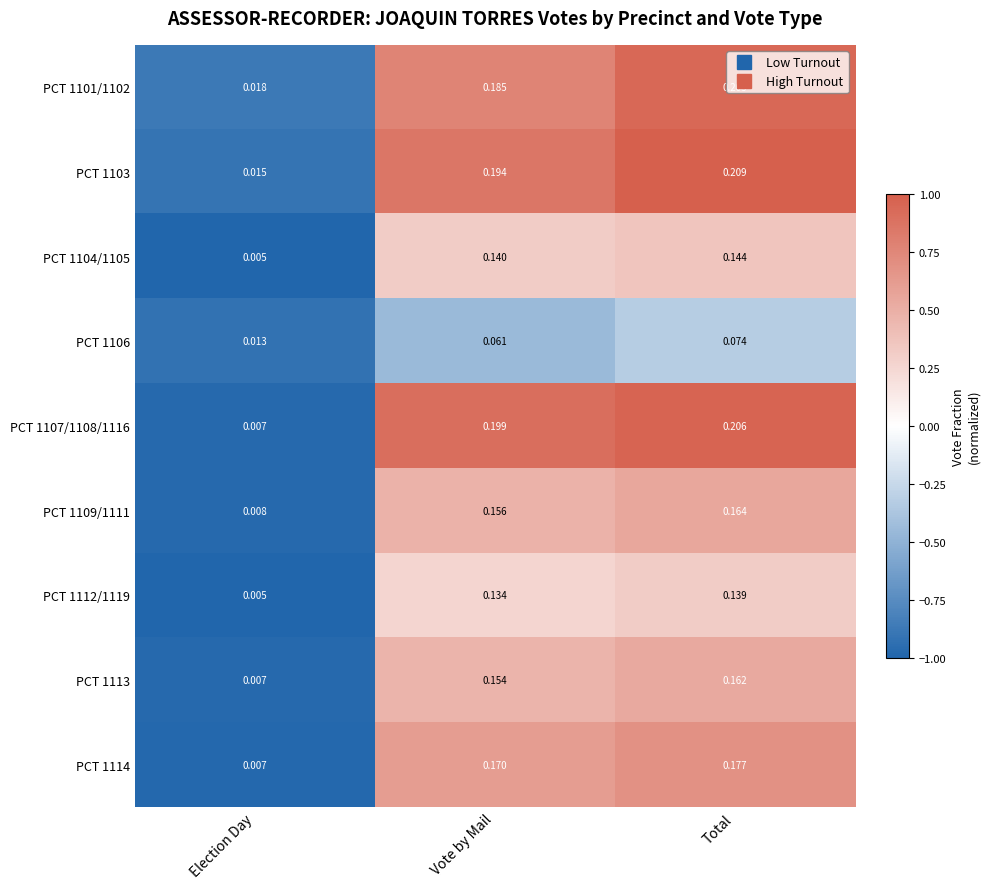

At which category is the sum across all series the highest?

Total